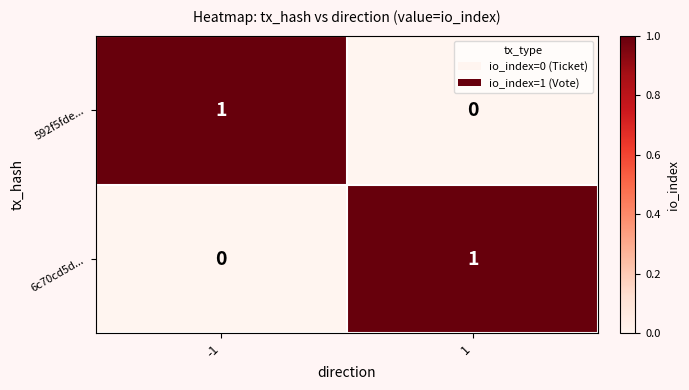

How many series are shown in this chart?

2